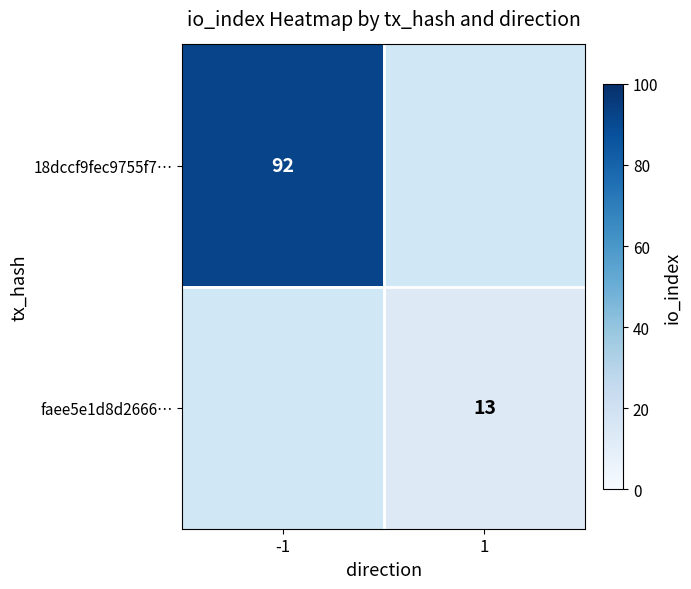

True or false: 18dccf9fec9755f7… has a value of 92 at -1.

True